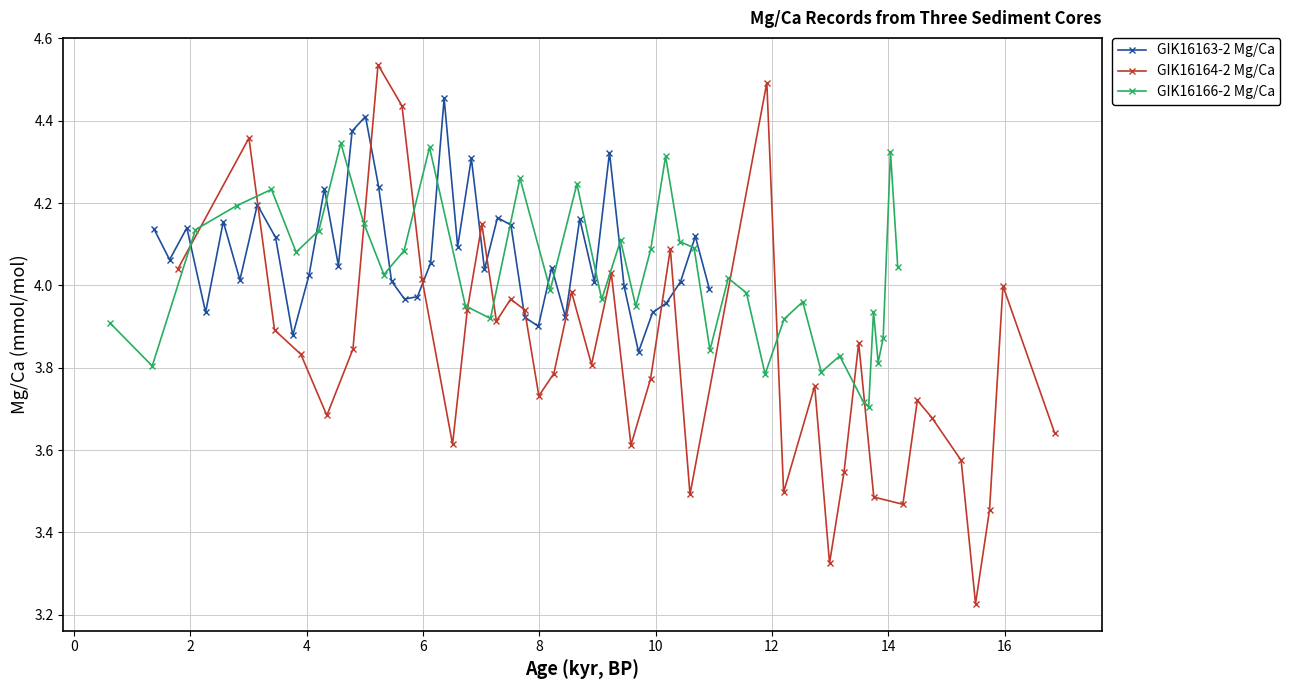

At how many categories does at least one series exceed 4?

32